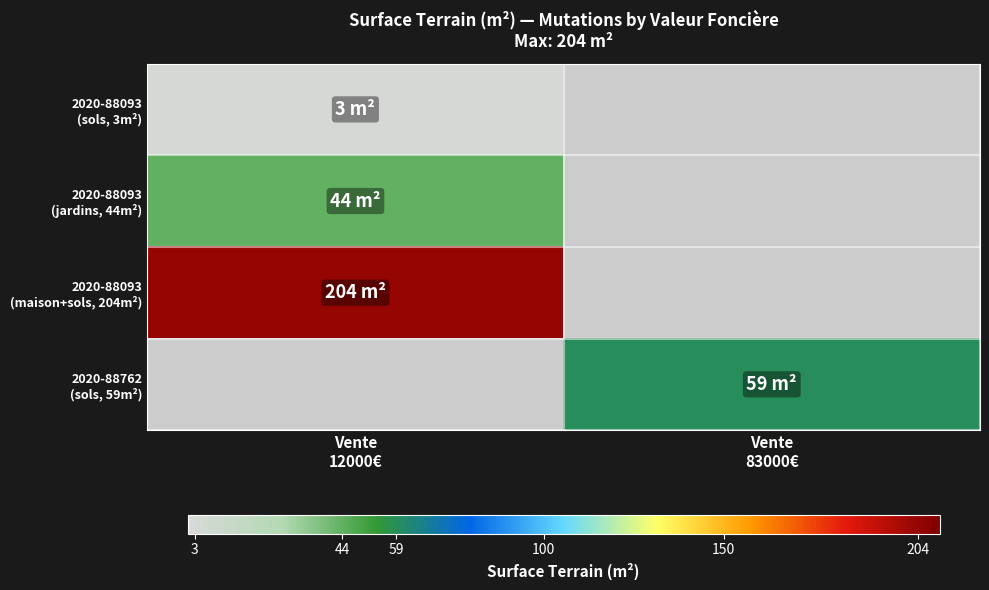

List the series in order of their peak value, highest first.

2020-88093 (maison+sols, 204m²), 2020-88762 (sols, 59m²), 2020-88093 (jardins, 44m²), 2020-88093 (sols, 3m²)